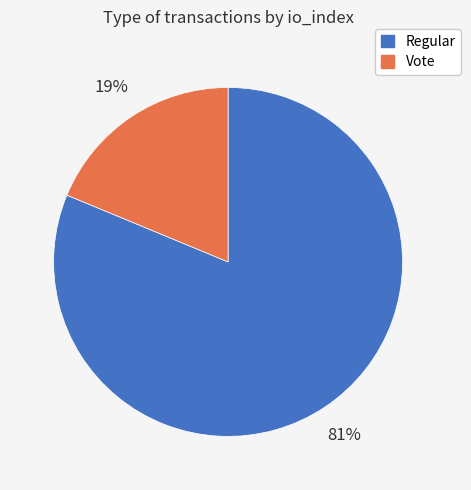

What is the smallest slice in the pie chart?

Vote